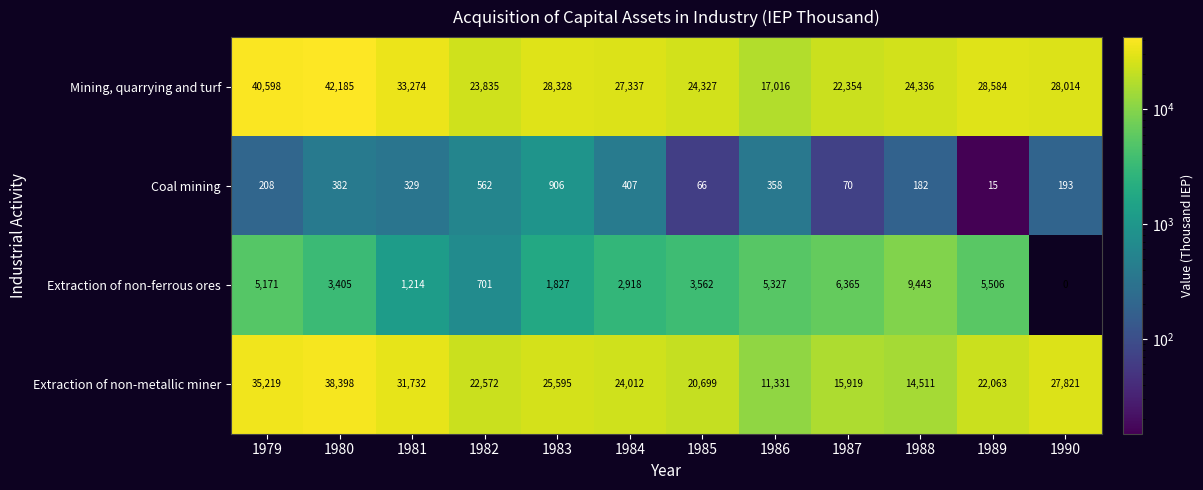

Which series has the largest total across all categories?

Mining, quarrying and turf